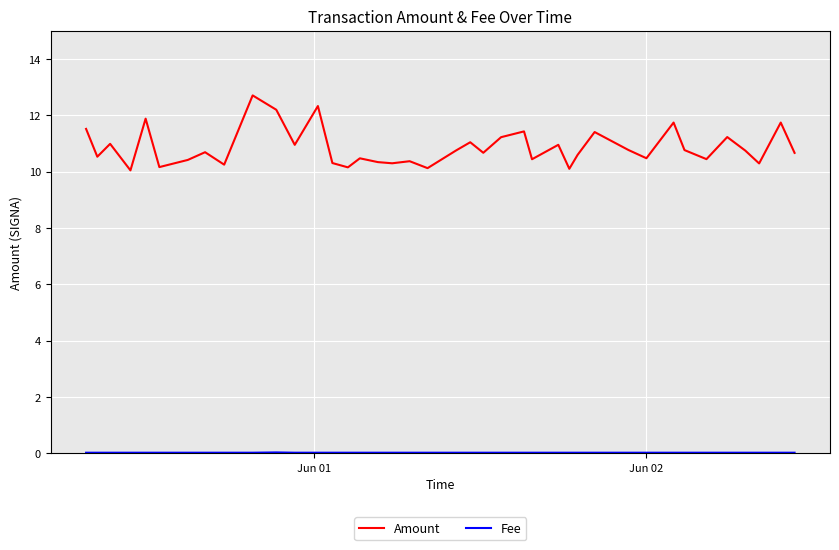

What is the highest value of the Amount series?

12.7